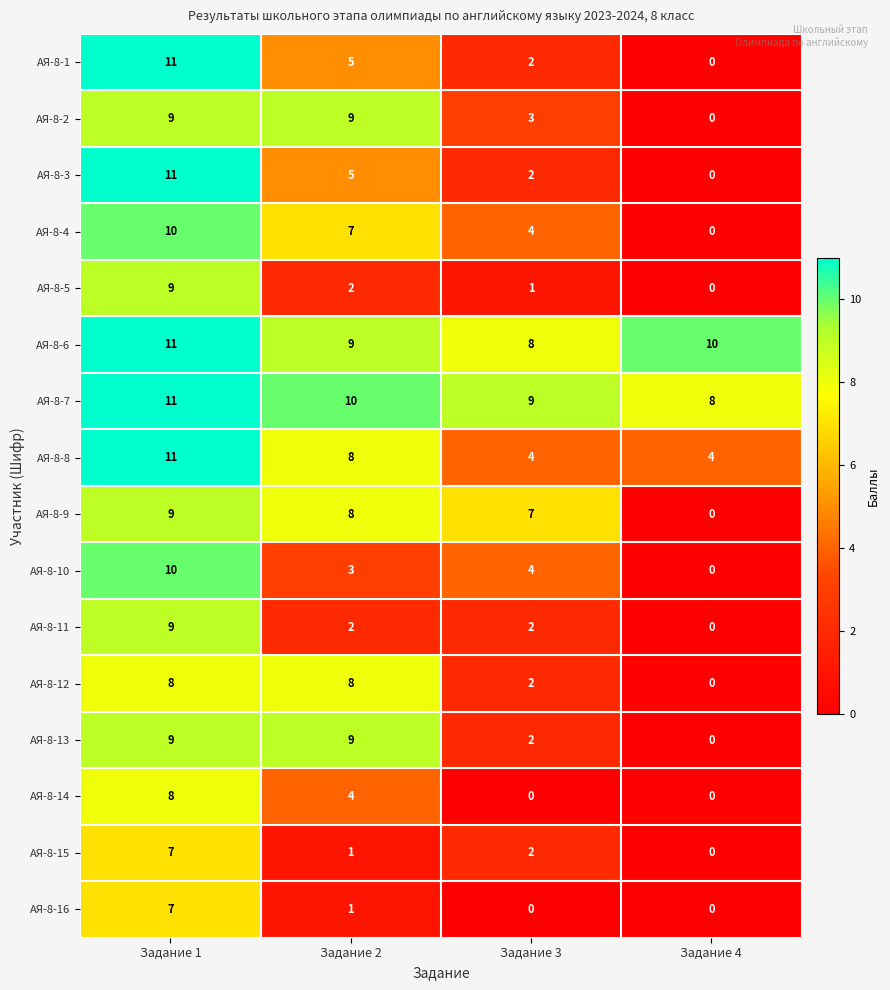

How many data points does each series have?

4